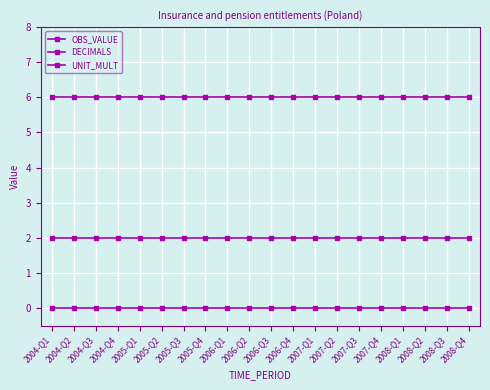

Reading left to right, list all the values displayed in this chart.

OBS_VALUE: 0	0	0	0	0	0	0	0	0	0	0	0	0	0	0	0	0	0	0	0
DECIMALS: 2	2	2	2	2	2	2	2	2	2	2	2	2	2	2	2	2	2	2	2
UNIT_MULT: 6	6	6	6	6	6	6	6	6	6	6	6	6	6	6	6	6	6	6	6